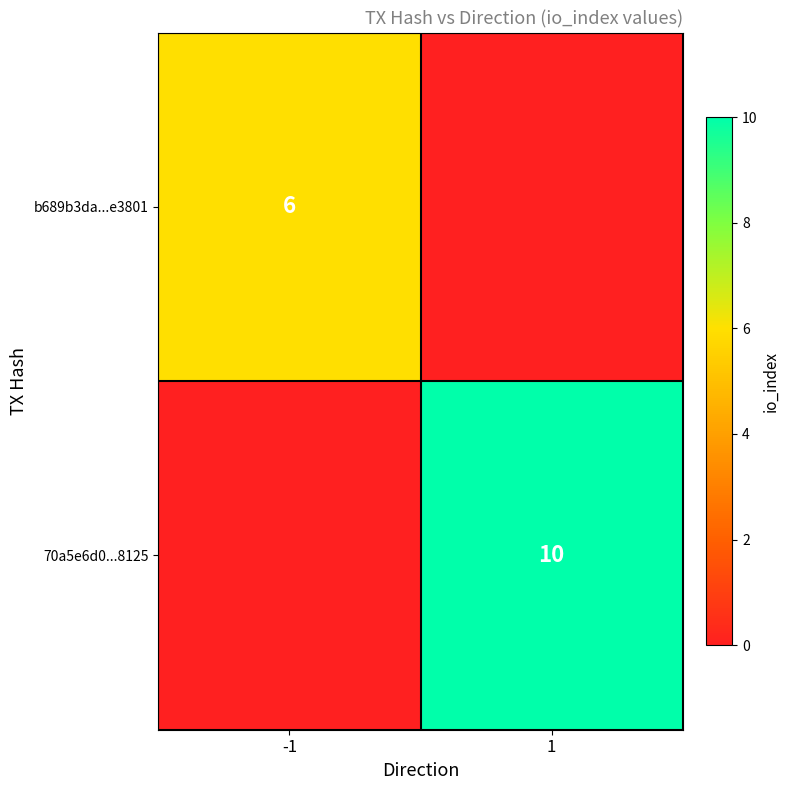

How many series are shown in this chart?

2